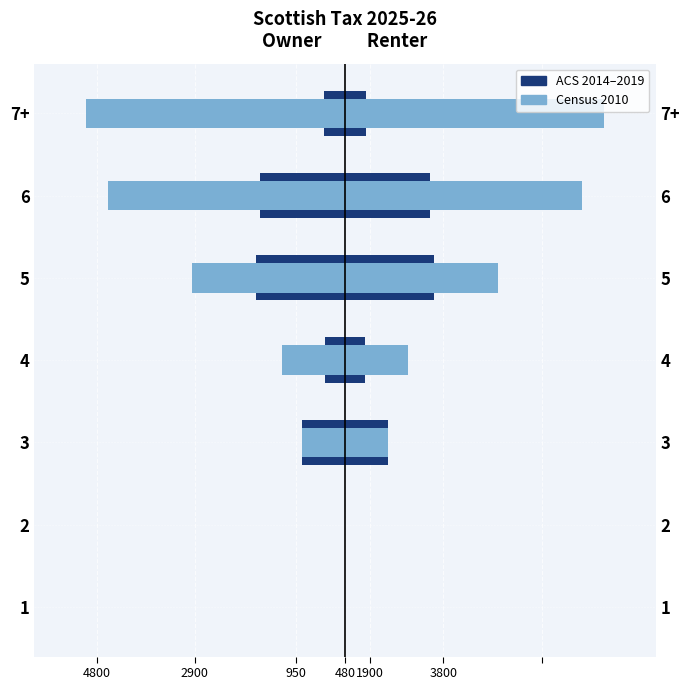

Which series has the largest range (max minus min)?

Census 2010